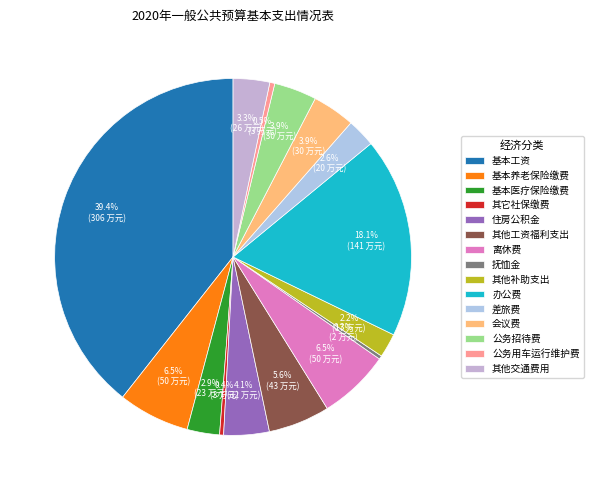

What percentage do 差旅费 and 会议费 together represent?

6.4%